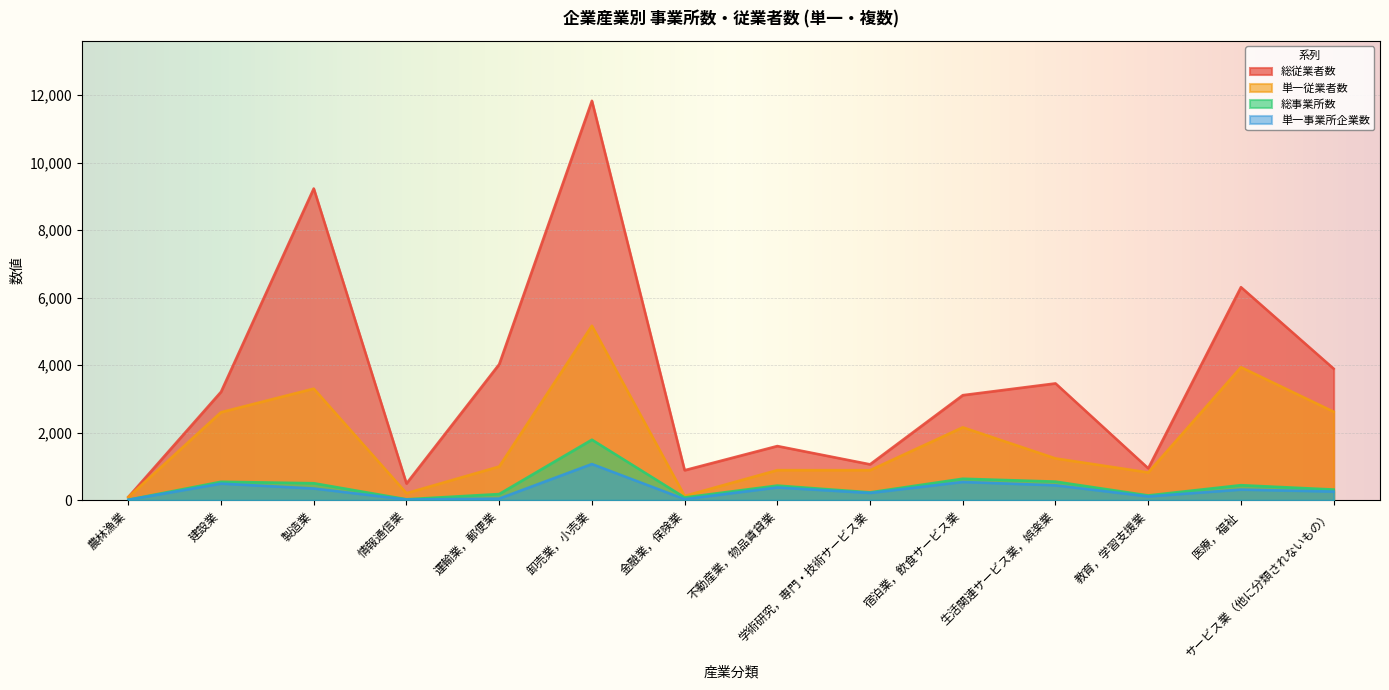

What is the difference between the second highest and minimum values in the 単一事業所企業数 series?

527